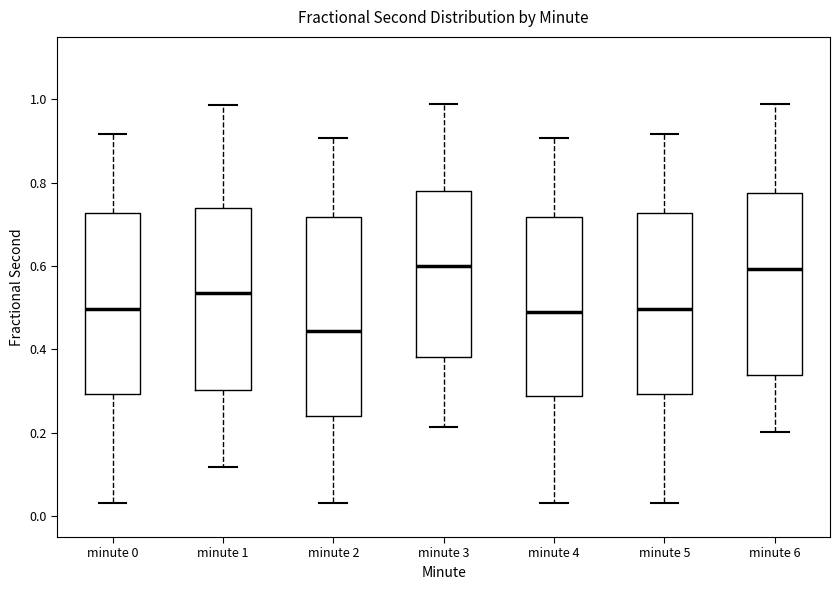

Where does the lower whisker of the box for minute 0 end on the y-axis? The values are not printed on the chart, so give them approximately, as read against the axis.

0.04